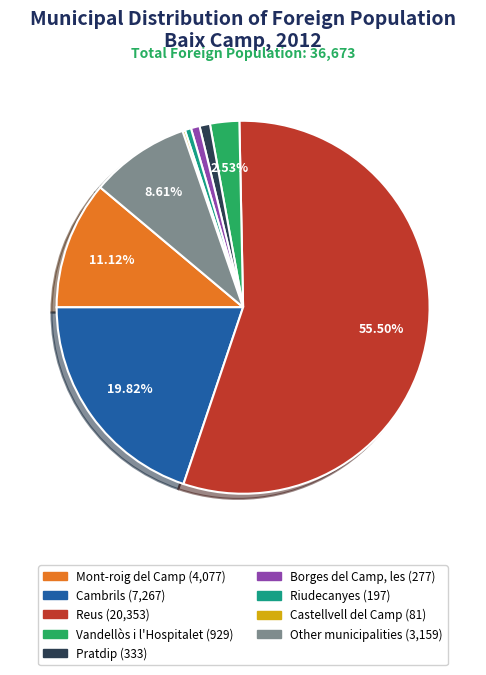

To the nearest percent, what percentage of the pie is Pratdip?

1%